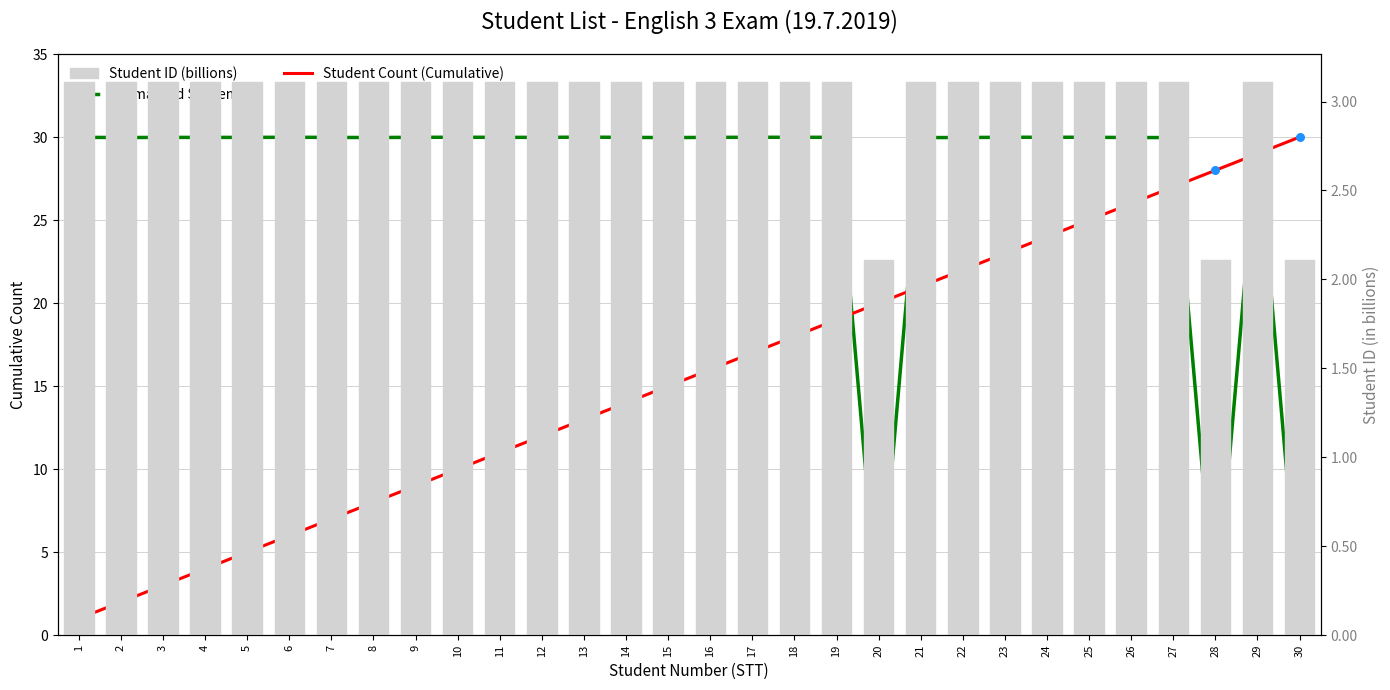

Which series has the largest total across all categories?

Normalized Student ID